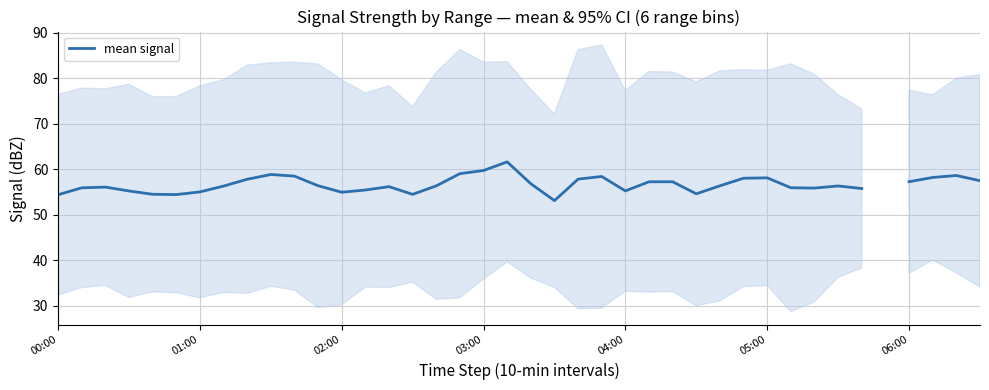

Does the chart display data point markers on the line(s)?

No